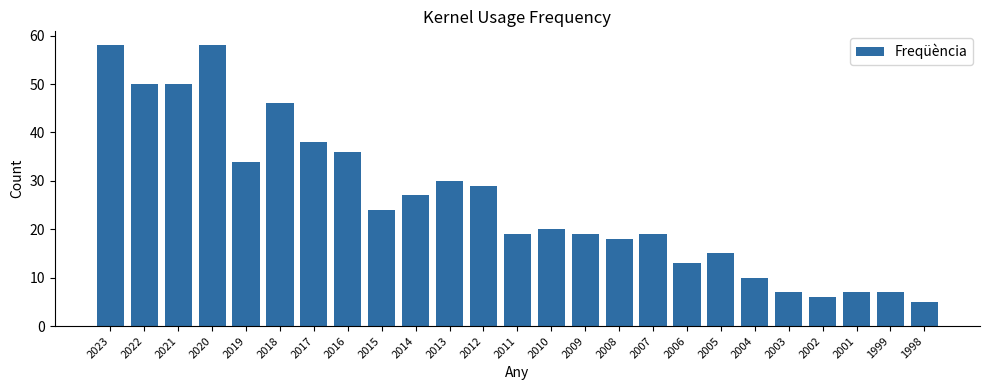

Reading right to left, transcribe all the data shown in this chart.

1998=5	1999=7	2001=7	2002=6	2003=7	2004=10	2005=15	2006=13	2007=19	2008=18	2009=19	2010=20	2011=19	2012=29	2013=30	2014=27	2015=24	2016=36	2017=38	2018=46	2019=34	2020=58	2021=50	2022=50	2023=58